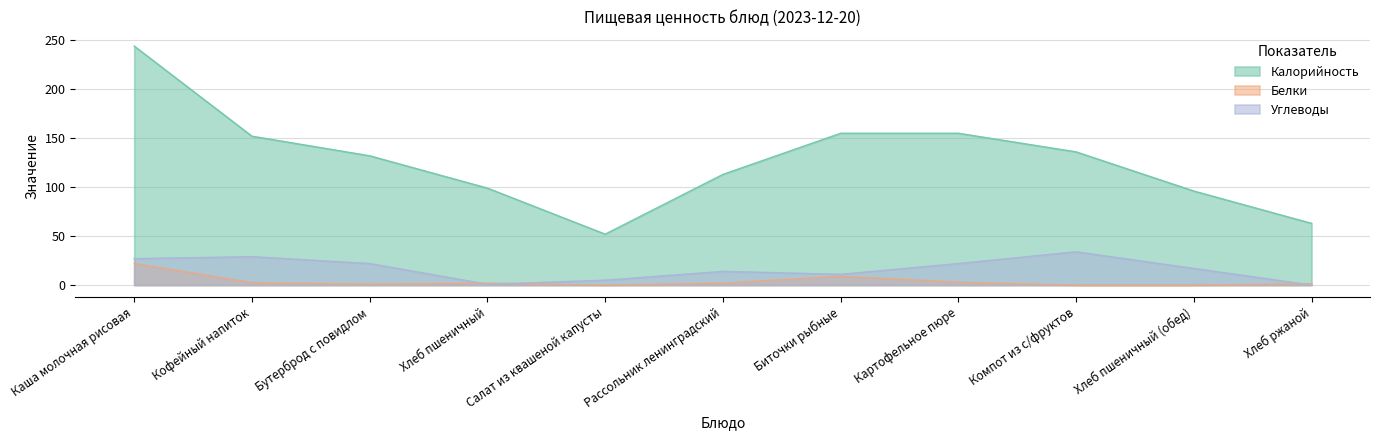

What is the label of the 9th point from the left?

Компот из с/фруктов